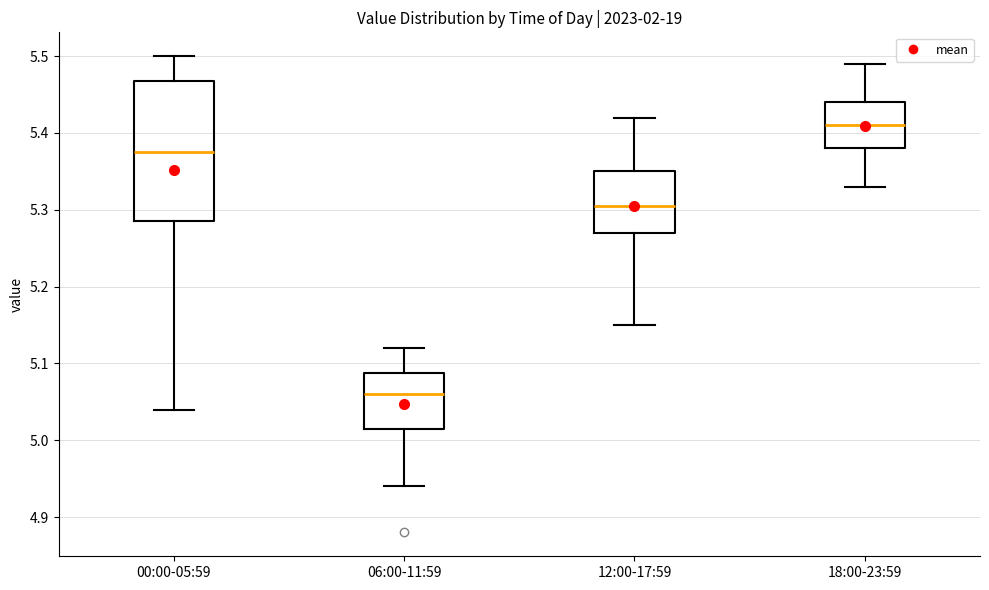

Which box is the tallest, from its lower edge to its upper edge?

00:00-05:59